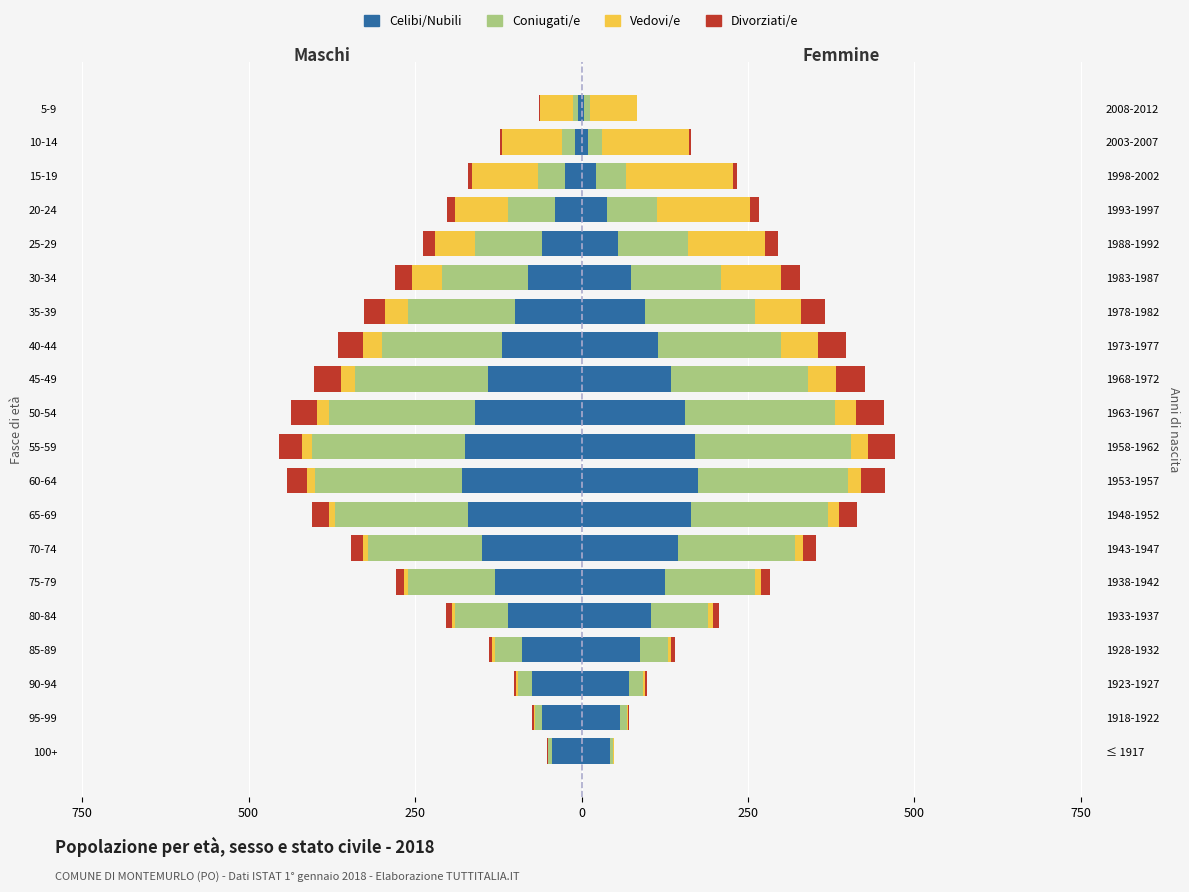

At how many categories does at least one series exceed -16?

14